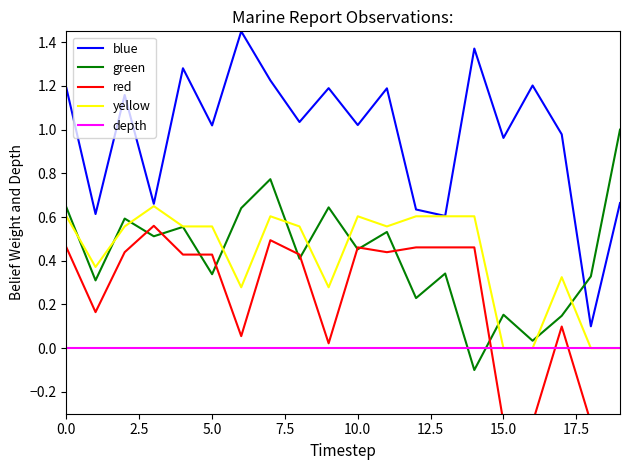

The blue series shows 1.2 at 0.0. True or false?

True